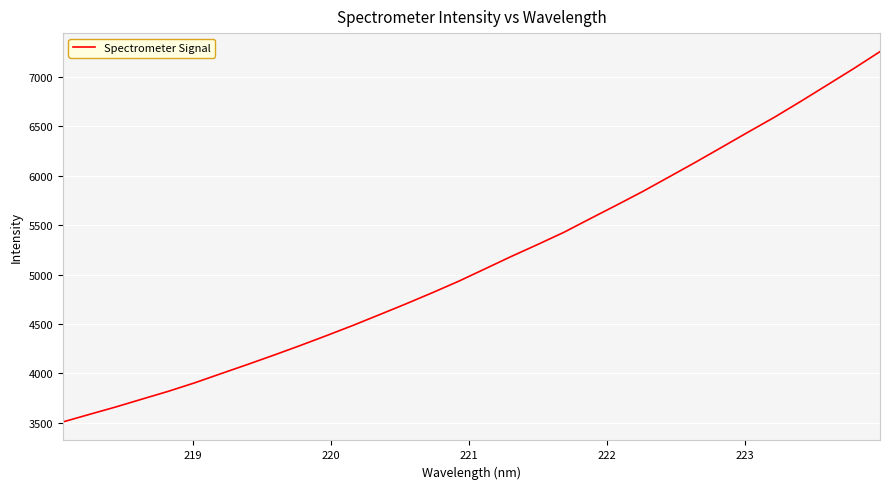

What is the difference between the maximum and minimum values?

3746.7